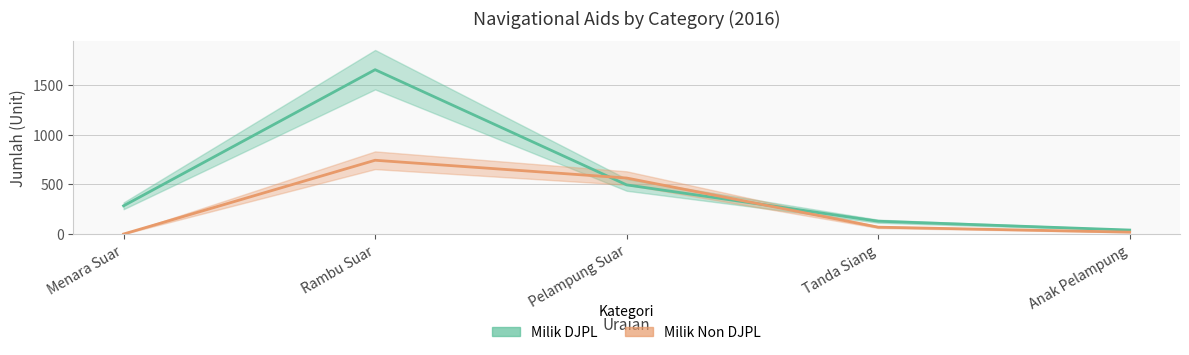

Rank the series by their maximum value, from highest to lowest.

Milik DJPL, Milik Non DJPL